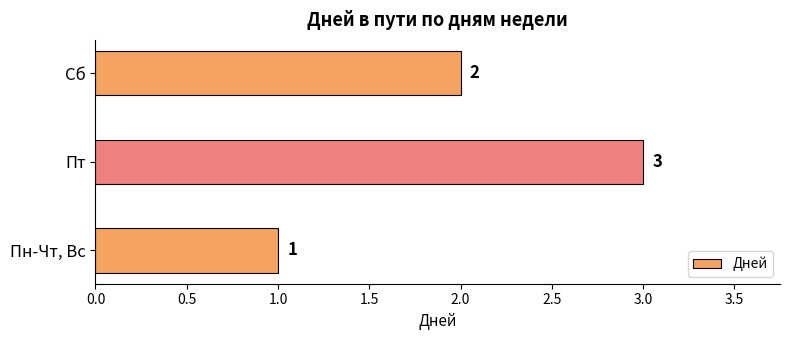

Rank the categories by value from highest to lowest.

Пт, Сб, Пн-Чт, Вс